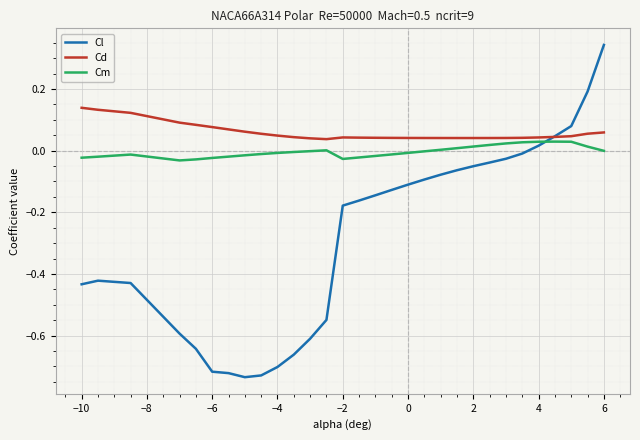

Rank the series by their maximum value, from highest to lowest.

Cl, Cd, Cm